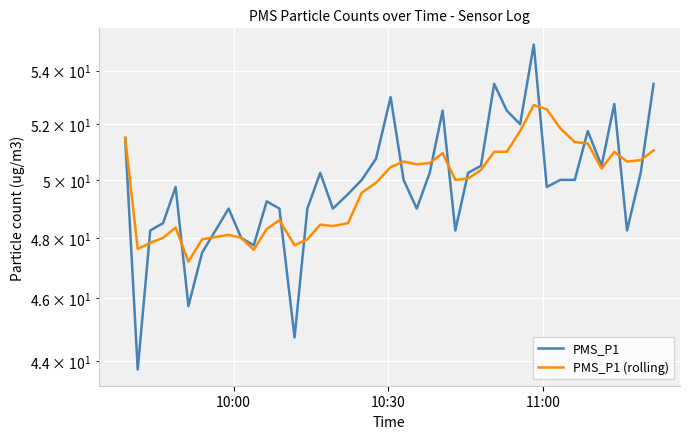

True or false: PMS_P1 (rolling) has more than 0 interior local peaks.

True